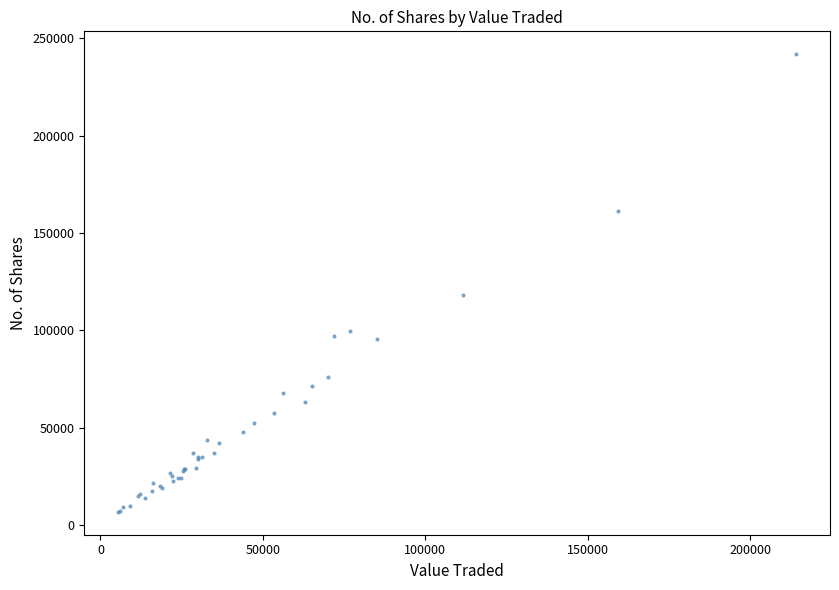

What Y value in the scatter plot is closest to 124303?

118180